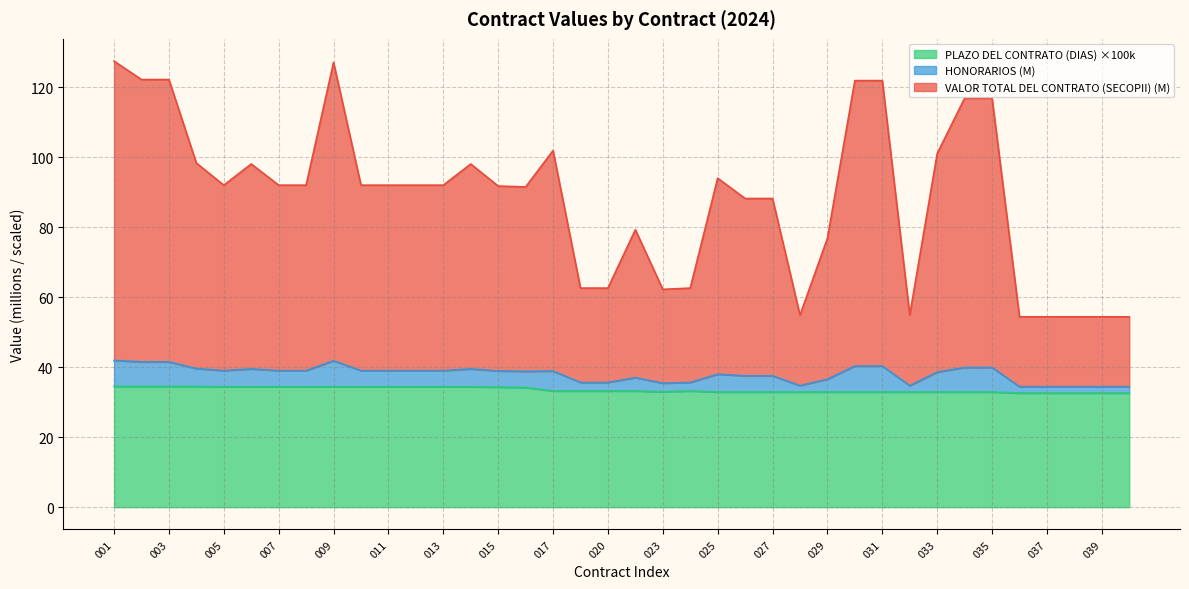

Does the chart have visible grid lines?

Yes